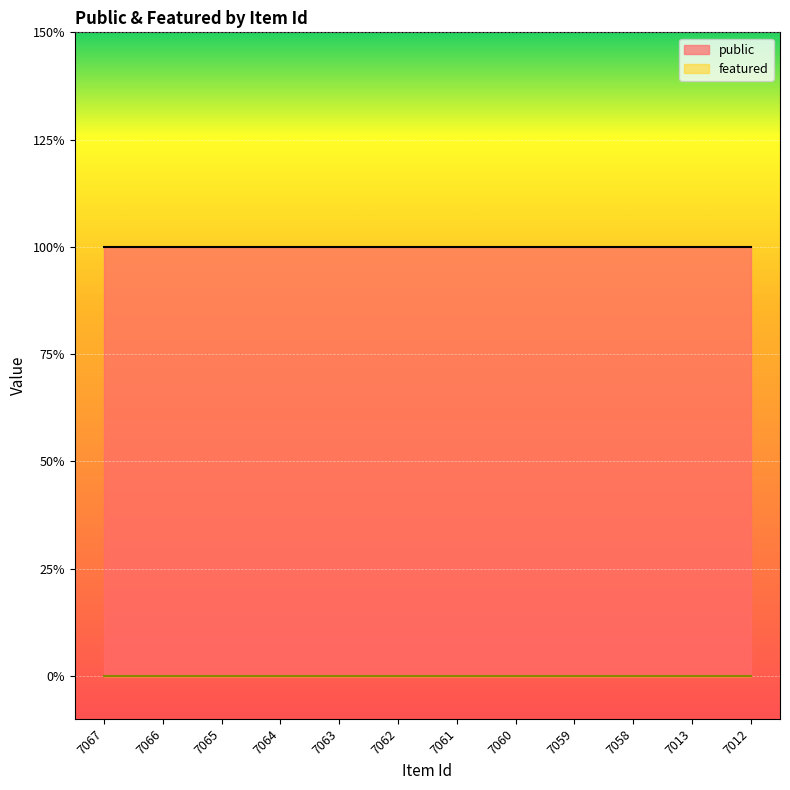

What are all the series names shown in the legend?

public, featured